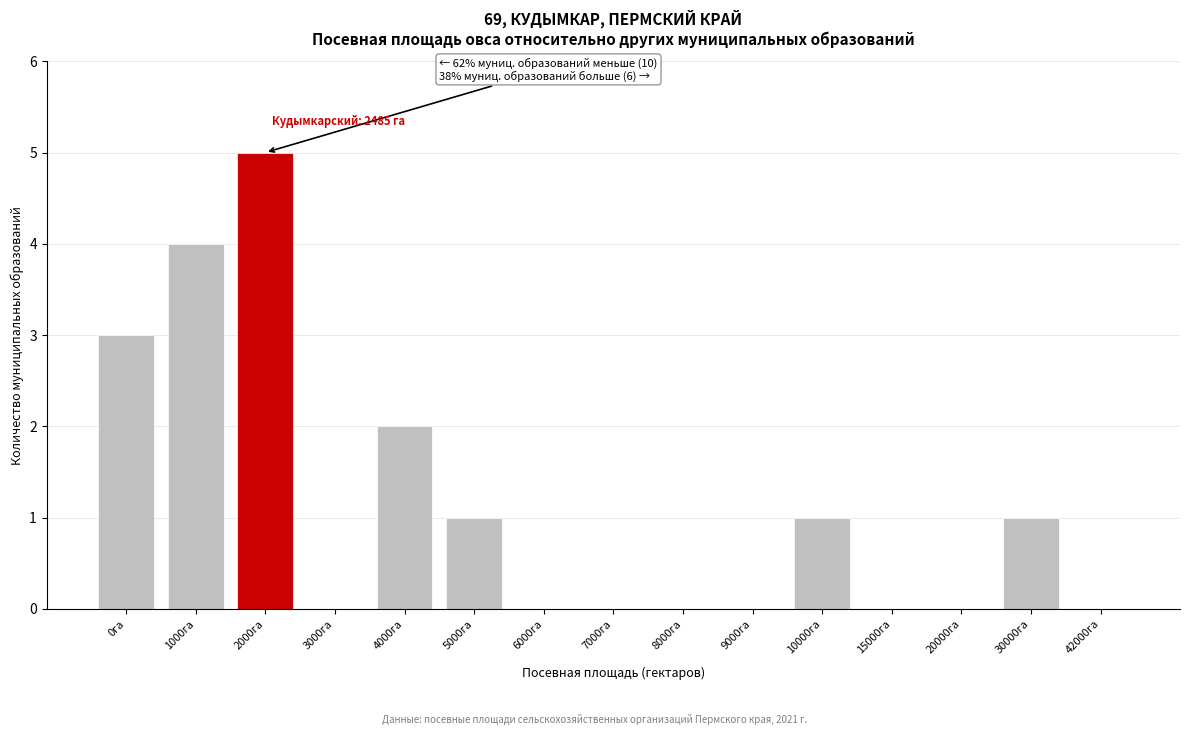

Reading left to right, extract all data points from this chart.

0га=3	1000га=4	2000га=5	3000га=0	4000га=2	5000га=1	6000га=0	7000га=0	8000га=0	9000га=0	10000га=1	15000га=0	20000га=0	30000га=1	42000га=0